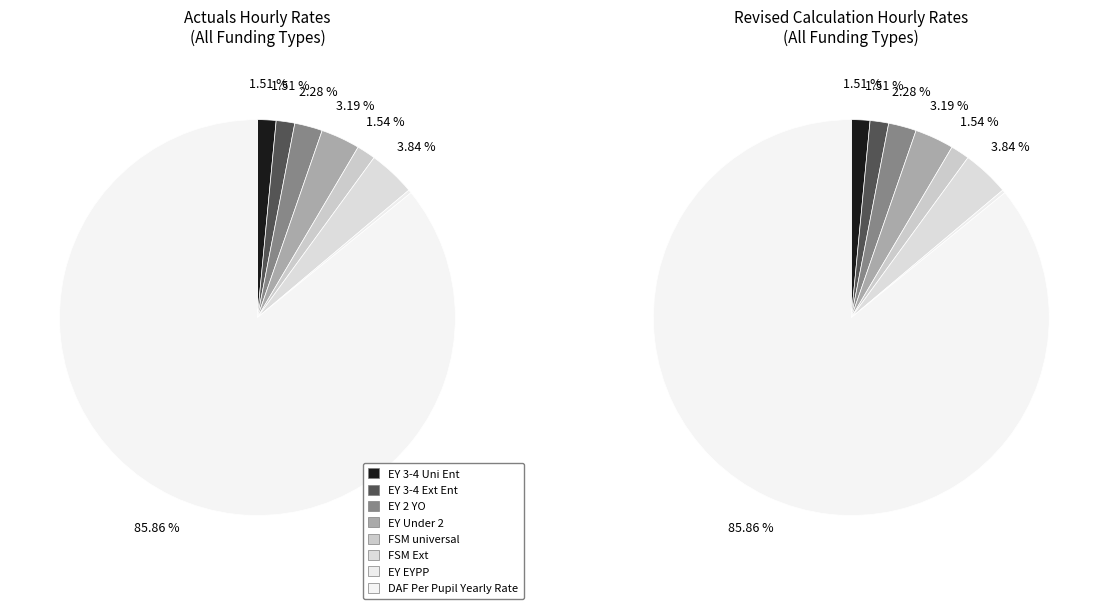

Is EY Under 2 the majority of the pie?

No